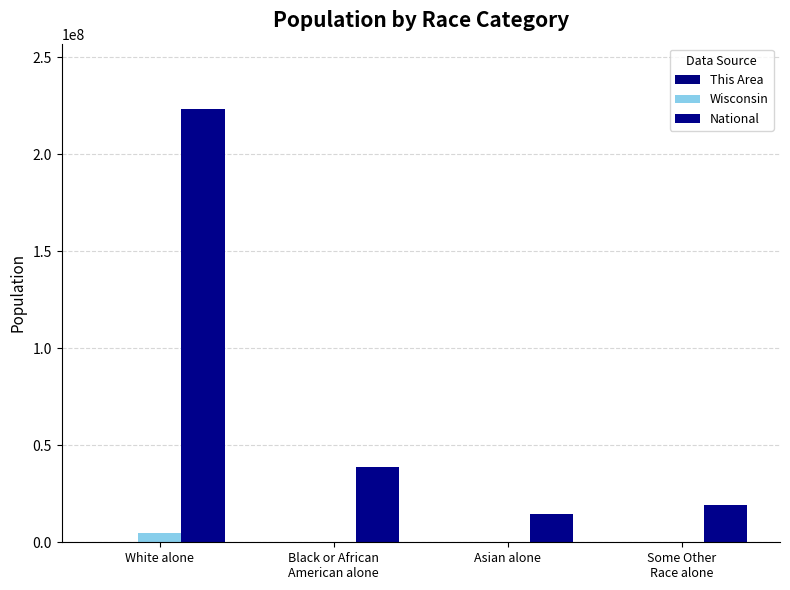

At how many categories does at least one series exceed 159063786?

1